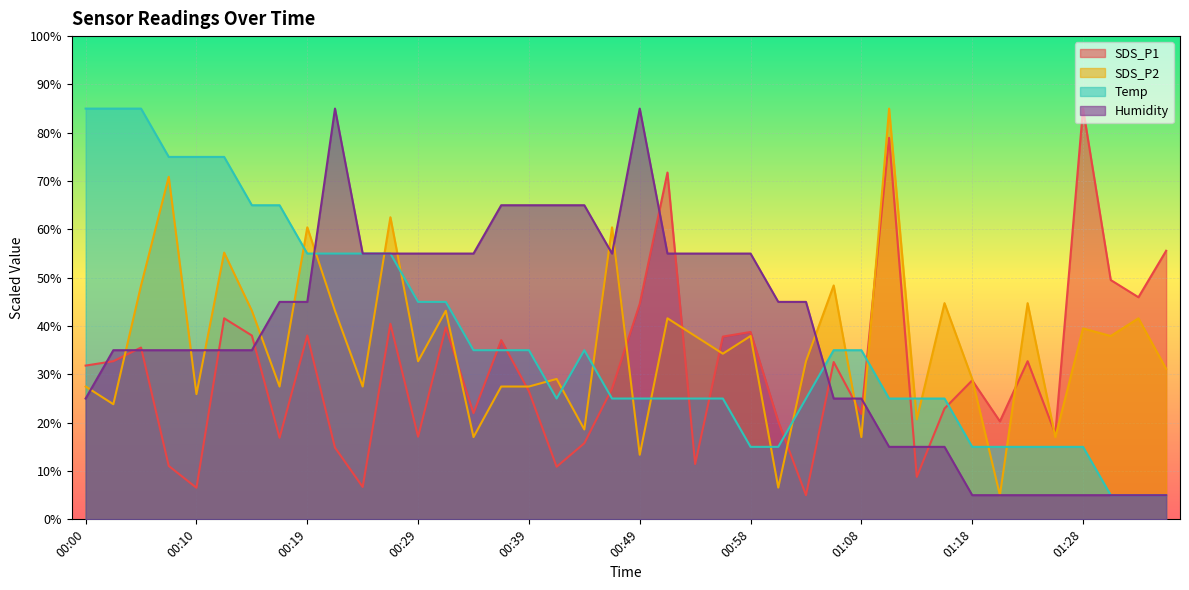

True or false: Humidity has more than 0 interior local peaks.

True